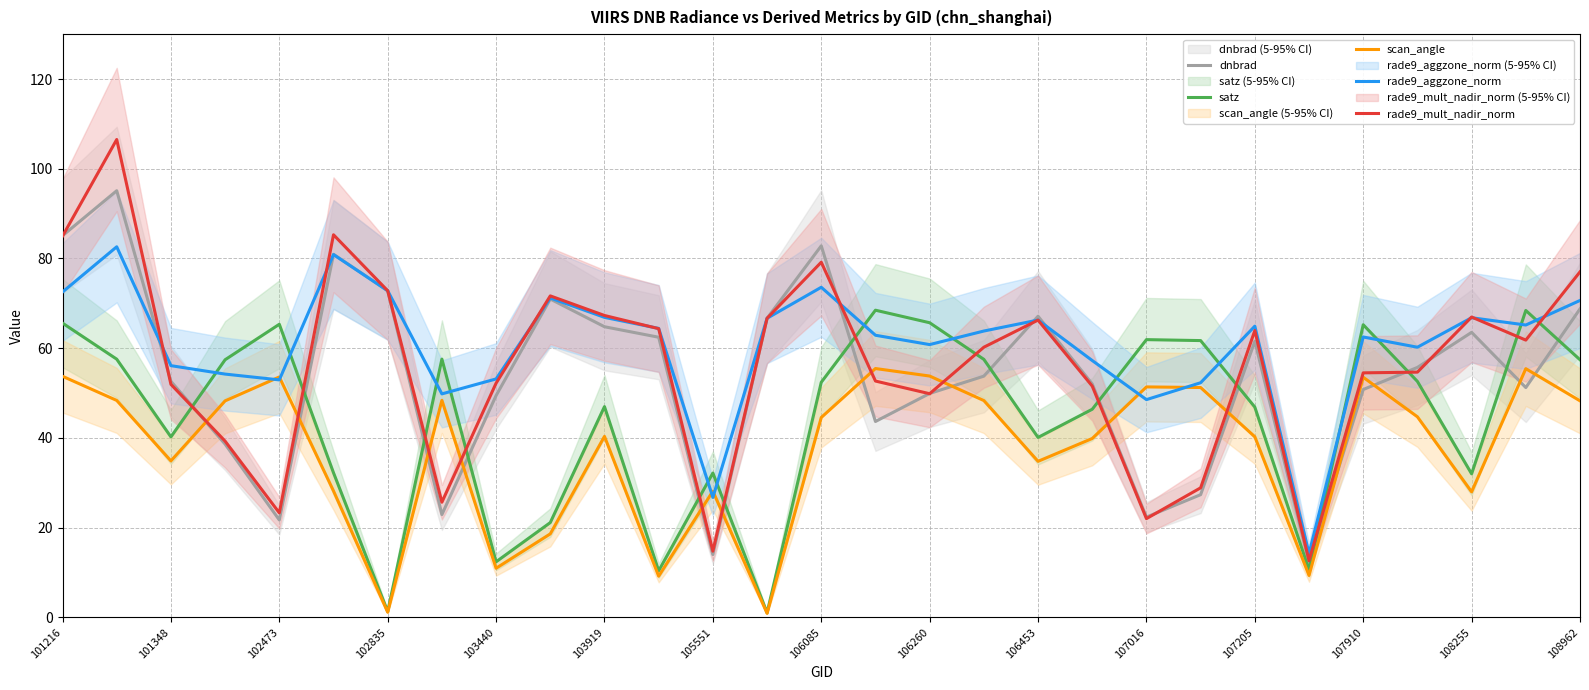

Is it true that satz equals 13.5 at 107910?

False